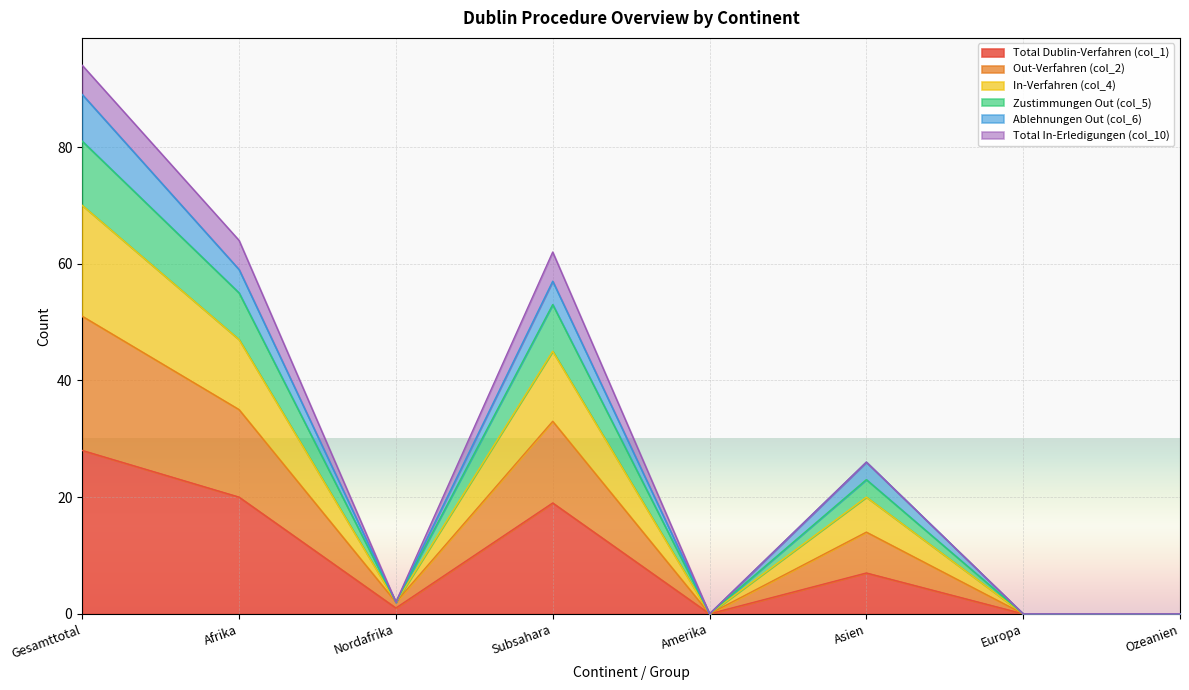

In Out-Verfahren (col_2), how many points are higher than both neighbors (excluding endpoints)?

2